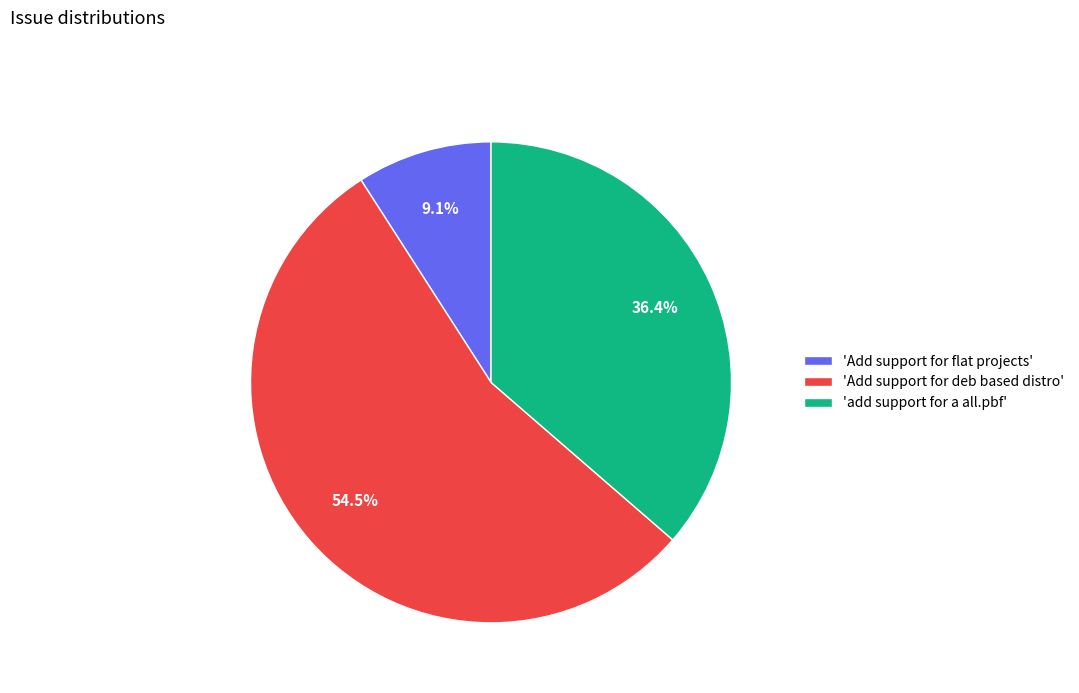

Between 'Add support for deb based distro' and 'add support for a all.pbf', which is larger?

'Add support for deb based distro'